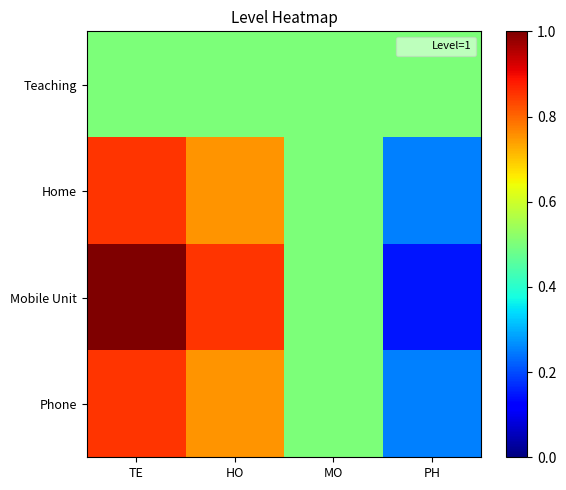

At which category is the sum across all series the highest?

TE